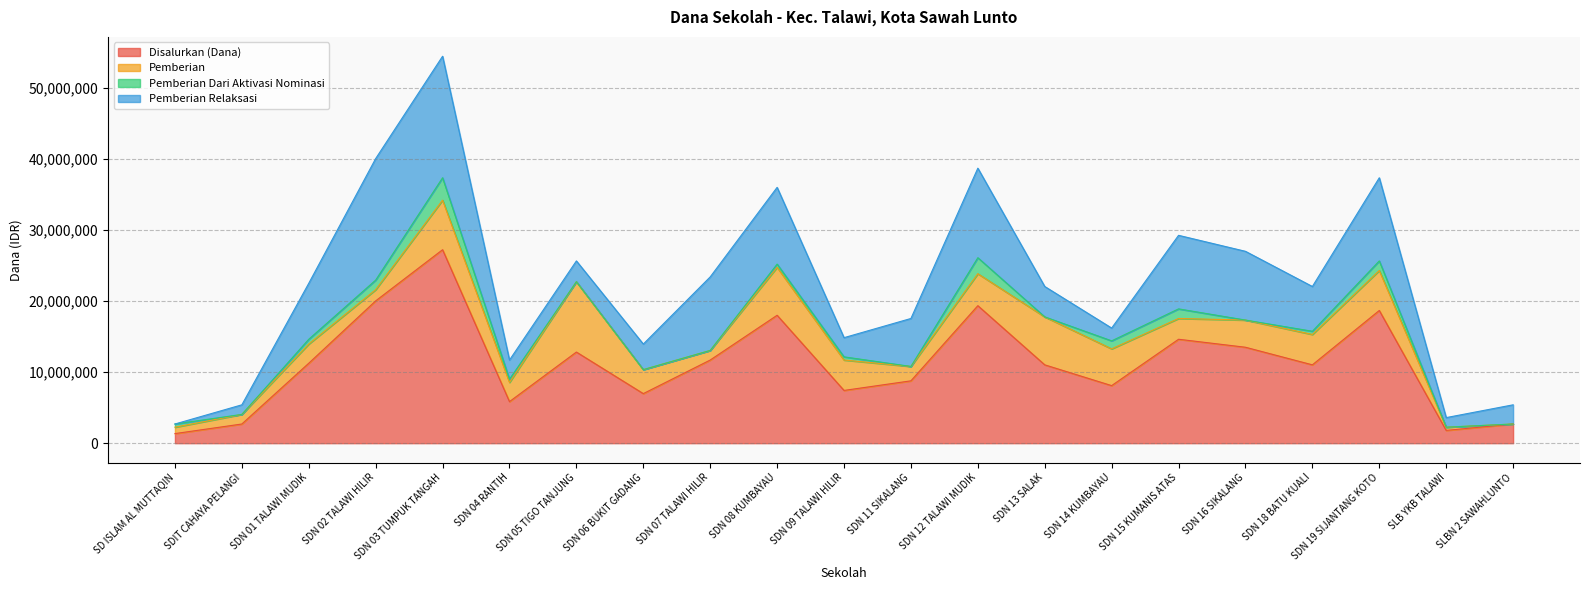

Which series has the widest spread of values?

Disalurkan (Dana)